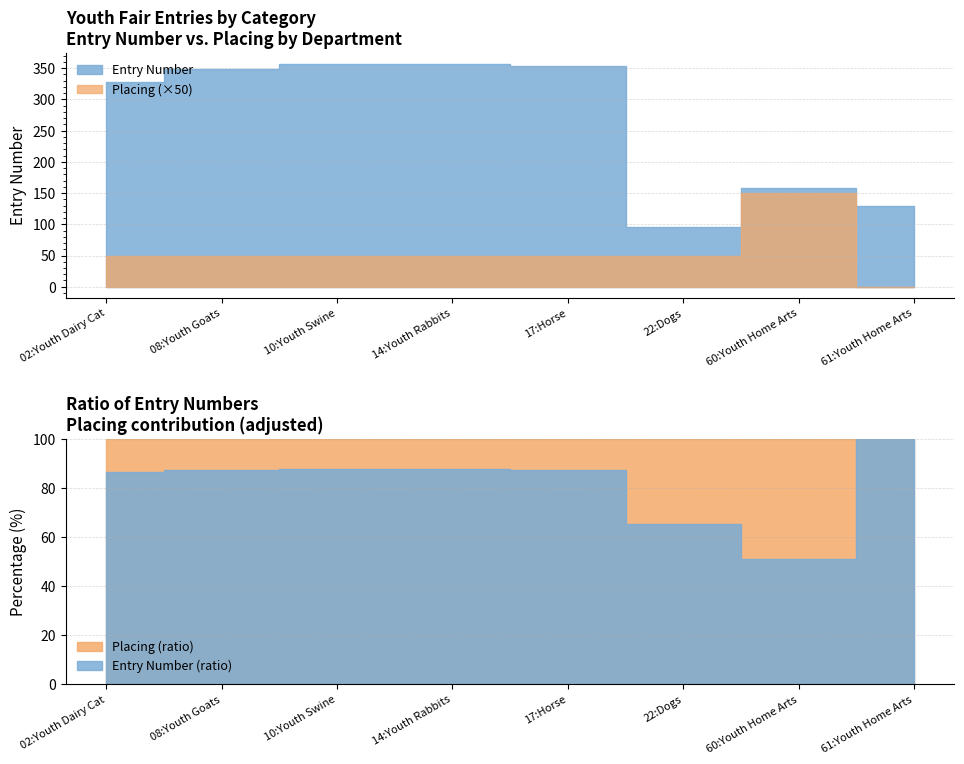

True or false: Placing has a value of 1 at 02:Youth Dairy Cattle.

False